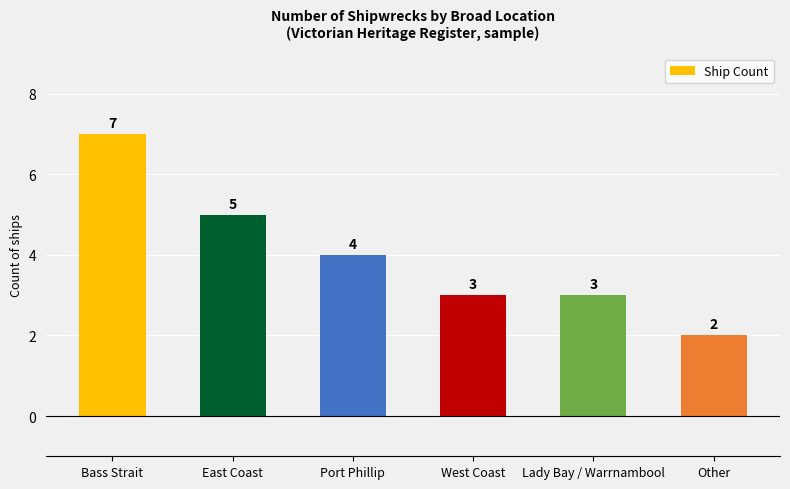

Is it true that the value at Bass Strait is 10?

False